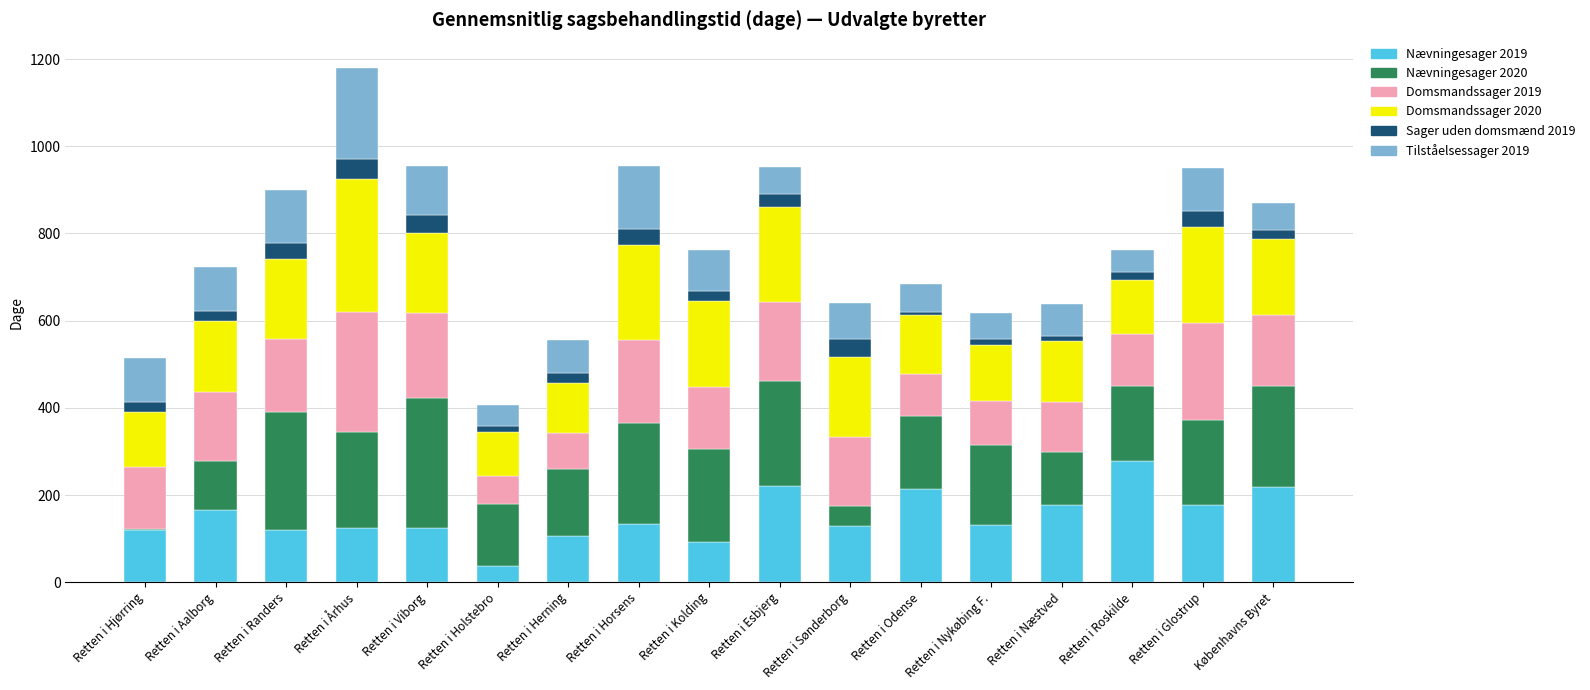

Is it true that Nævningesager 2019 equals 134.0 at Retten i Horsens?

True